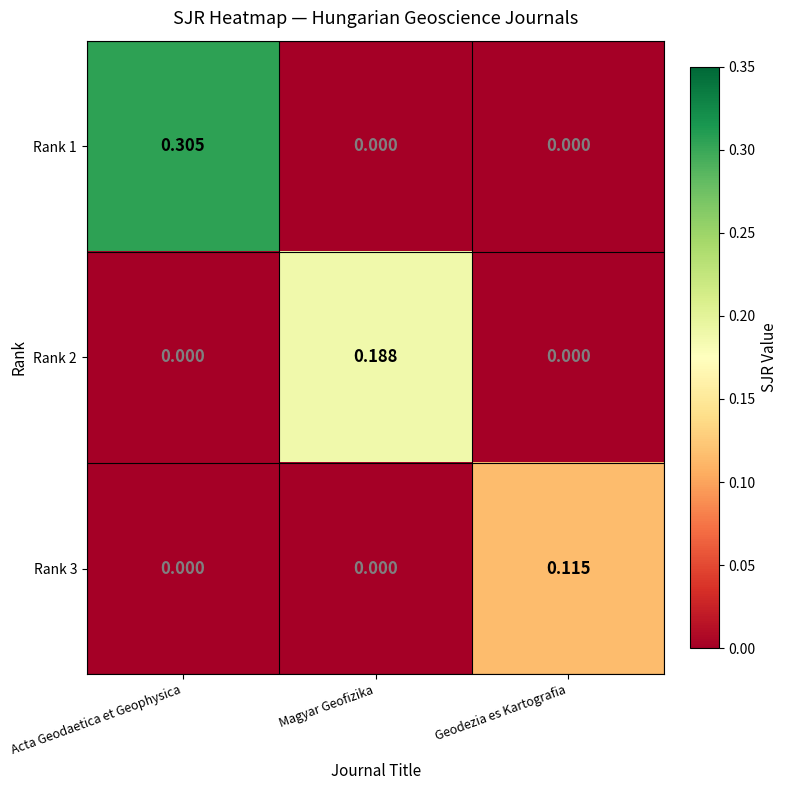

Which series has the largest total across all categories?

Rank 1